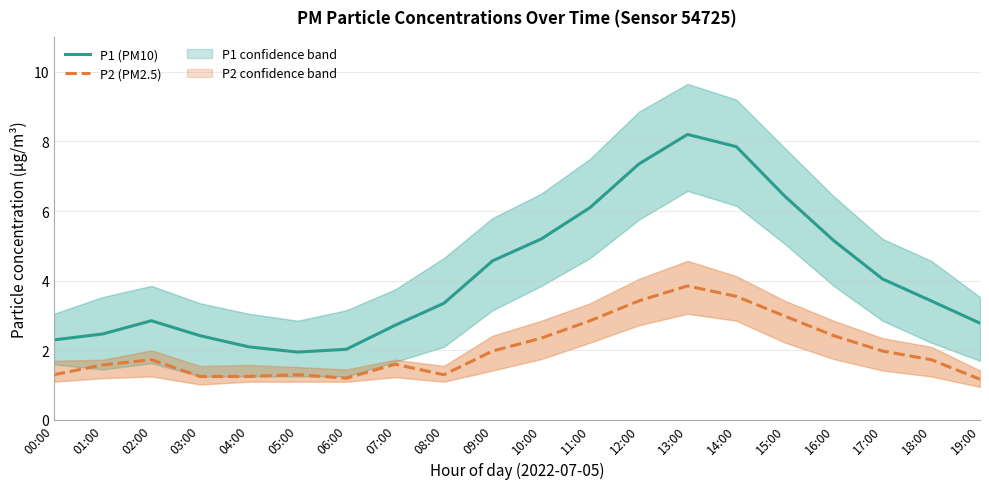

Where is the first local minimum for P2 (PM2.5)?

06:00